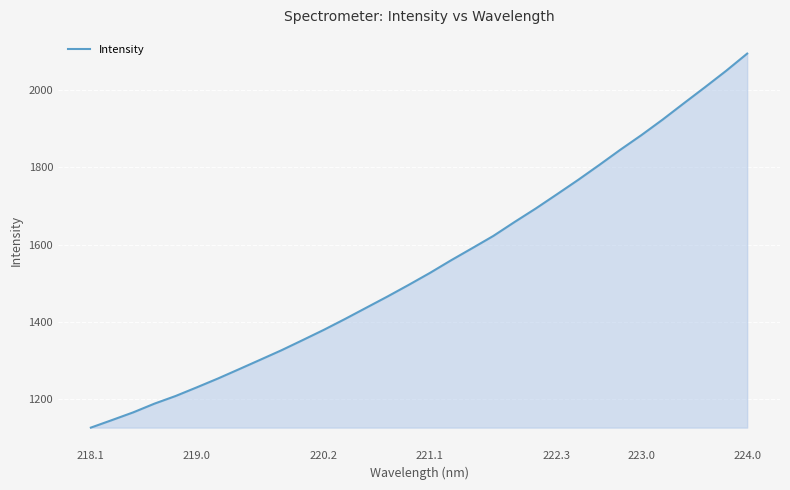

What is the difference between the maximum and minimum values?

968.9